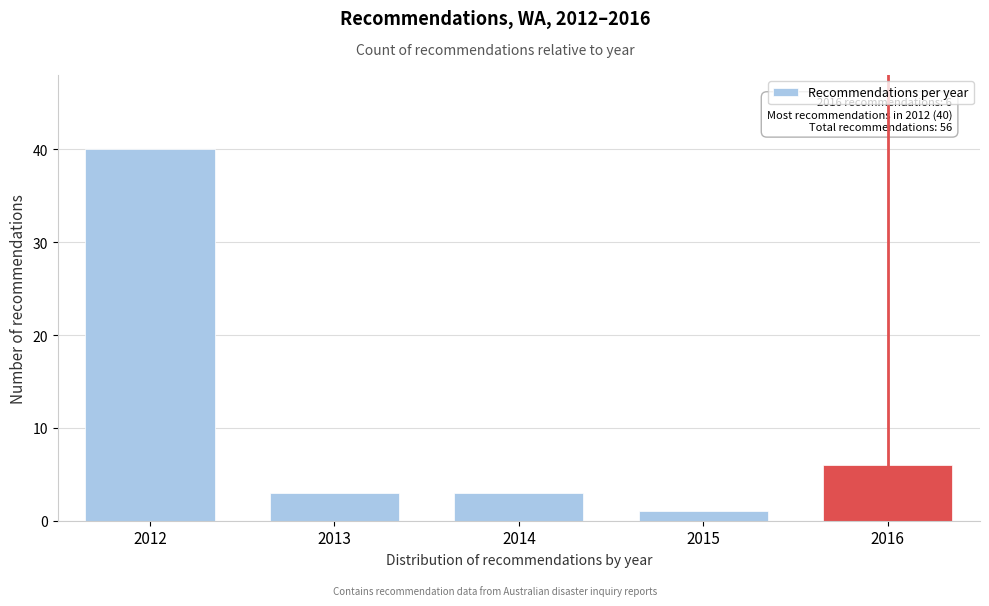

Reading left to right, what are all the values shown in this chart?

40	3	3	1	6